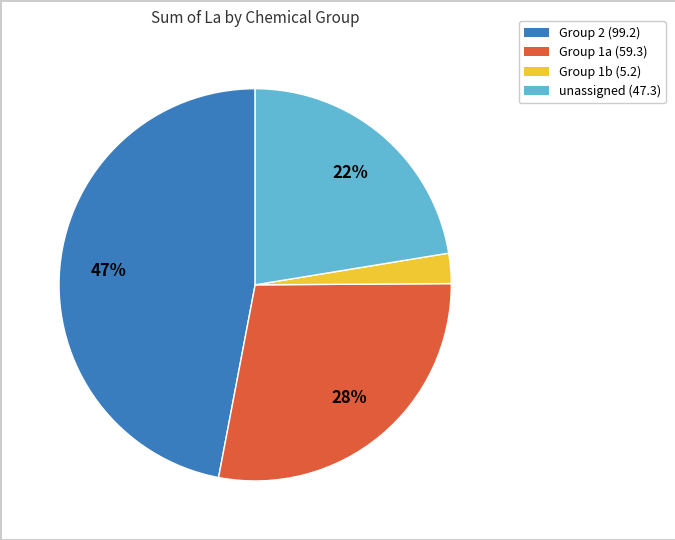

What percentage is the unassigned slice, to the nearest percent?

22%